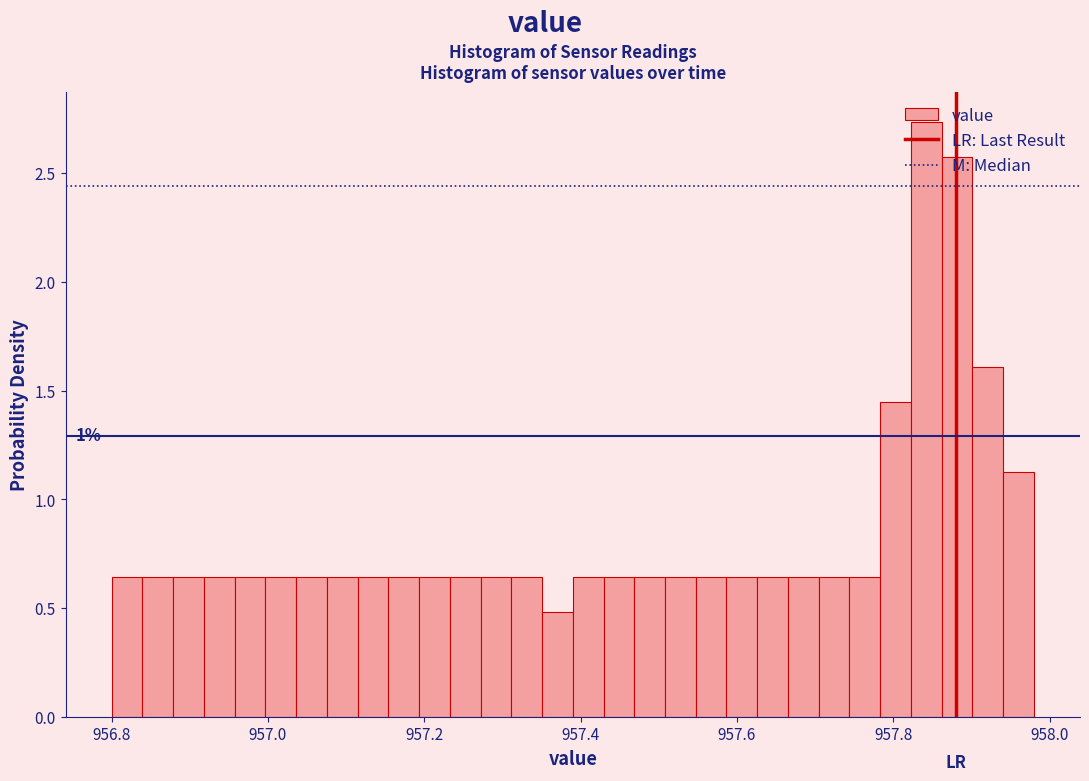

Around what value on the x-axis is the tallest bar? Give the approximate position of its centre, as read against the axis.

957.84